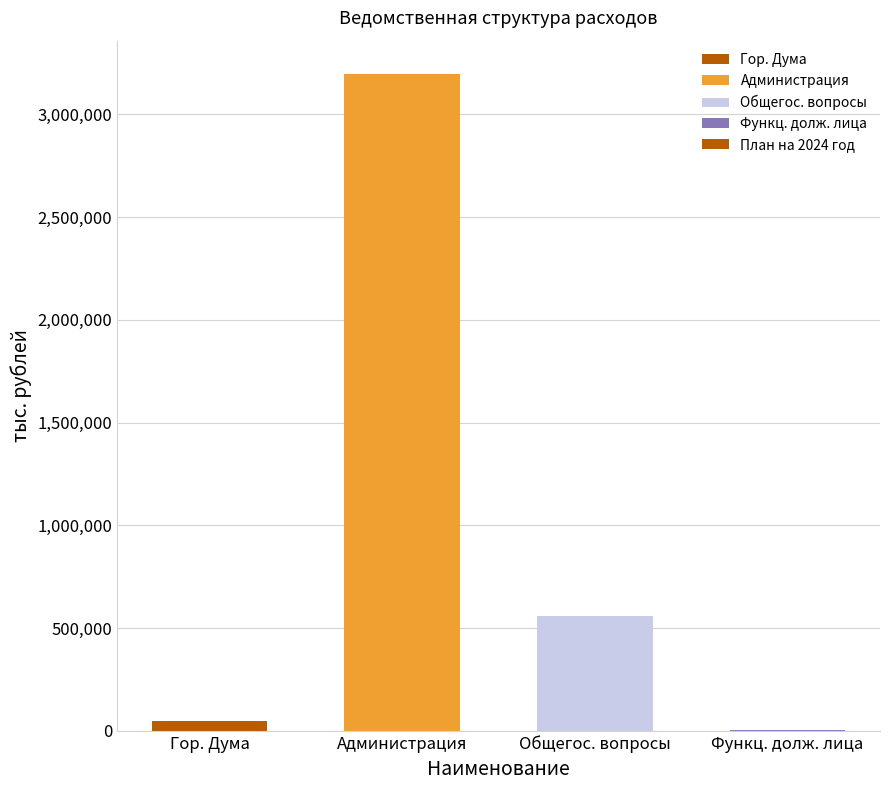

Between Гор. Дума and Администрация, which is larger?

Администрация